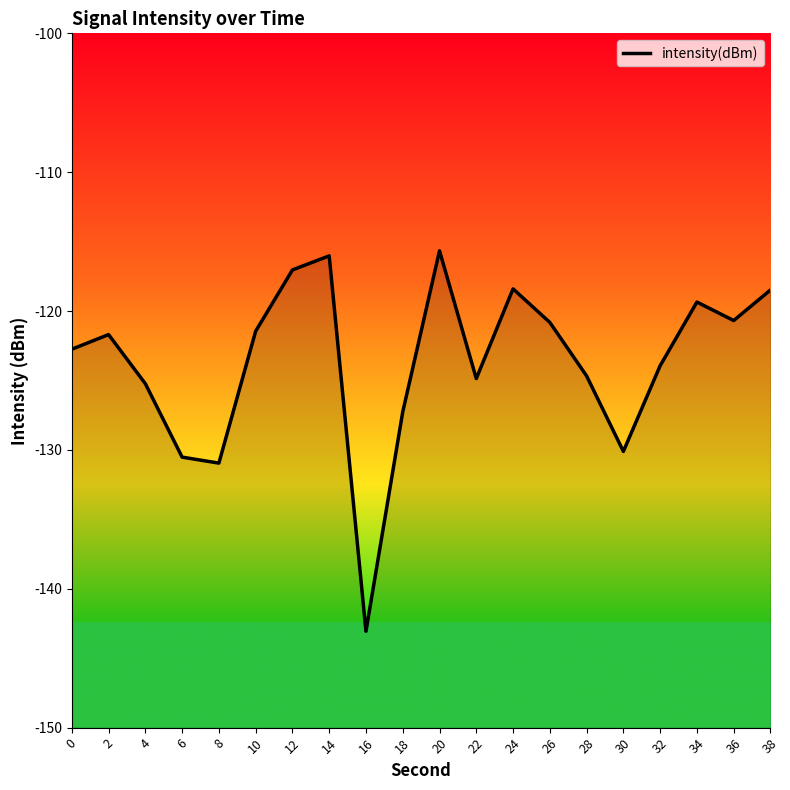

At which category does the chart reach its peak across all series?

20